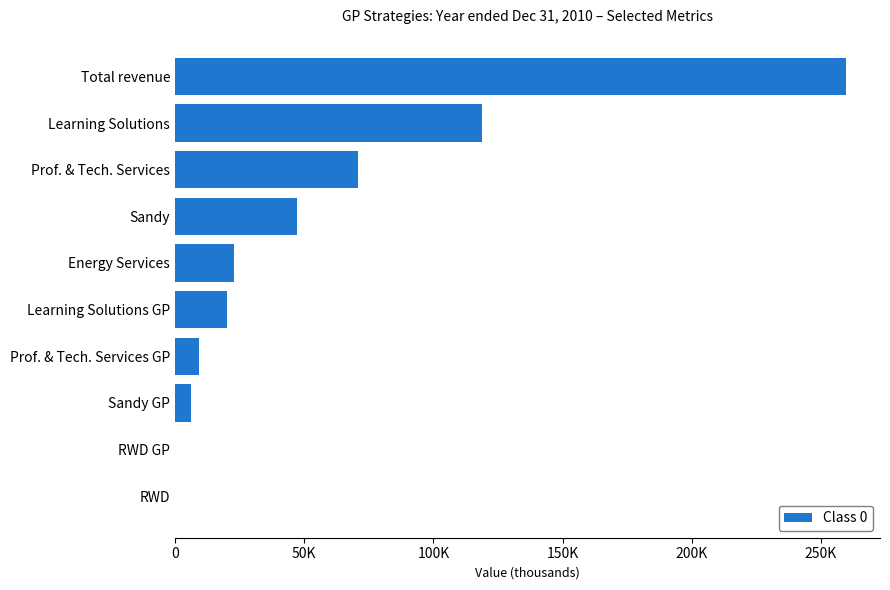

How many bars are there in total?

10